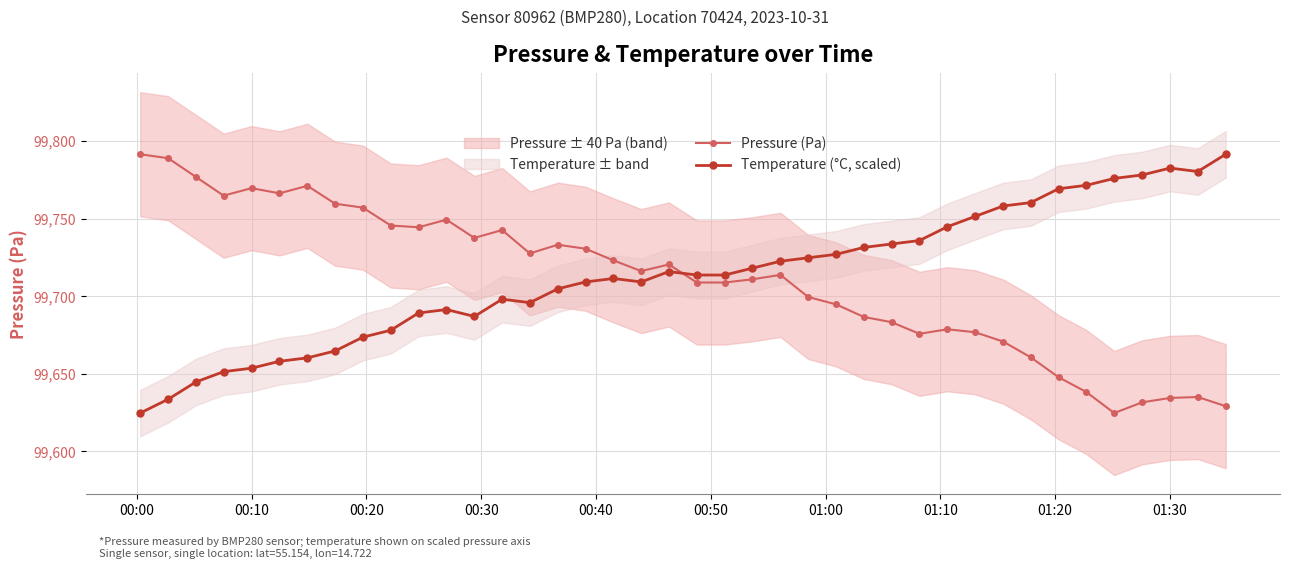

Reading left to right, extract all data points from this chart.

Pressure (Pa): 99791.6	99789.0	99777.0	99764.9	99769.7	99766.4	99771.2	99759.7	99757.2	99745.6	99744.5	99749.4	99737.6	99742.7	99727.6	99733.2	99730.7	99723.2	99716.2	99720.5	99708.9	99708.9	99711.0	99713.8	99699.6	99694.8	99686.7	99683.3	99675.8	99678.8	99676.8	99670.8	99660.6	99647.8	99638.3	99624.7	99631.6	99634.5	99635.1	99629.2
Temperature (°C, scaled): 99624.7	99633.6	99644.7	99651.4	99653.6	99658.1	99660.3	99664.8	99673.7	99678.1	99689.2	99691.5	99687.0	99698.1	99695.9	99704.8	99709.3	99711.5	99709.3	99715.9	99713.7	99713.7	99718.2	99722.6	99724.8	99727.0	99731.5	99733.7	99735.9	99744.8	99751.5	99758.2	99760.4	99769.3	99771.5	99776.0	99778.2	99782.7	99780.4	99791.6